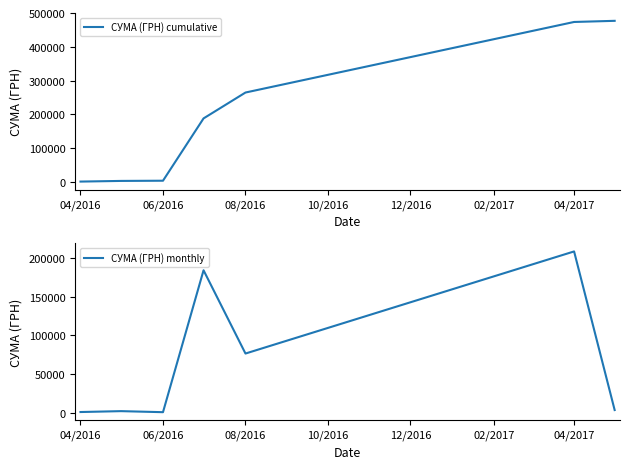

The value of СУМА (ГРН) monthly at 08/2016 is 76616.8. True or false?

True